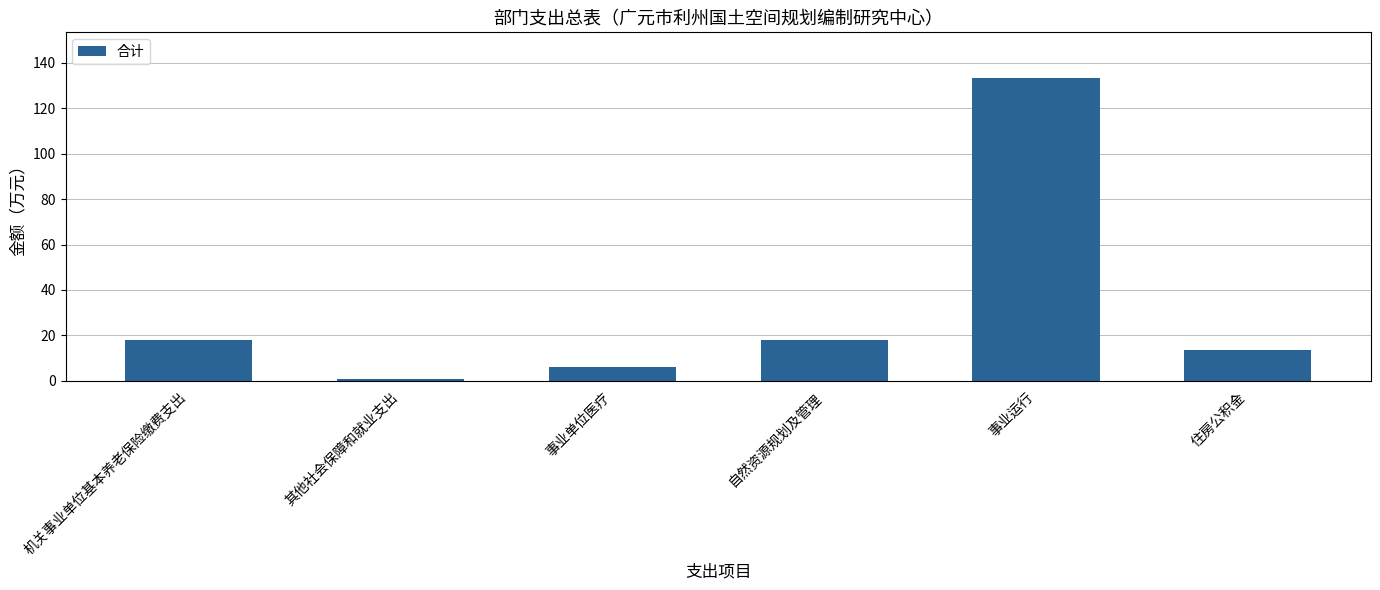

Approximately how many times larger is the value at 机关事业单位基本养老保险缴费支出 compared to 自然资源规划及管理?

1.0